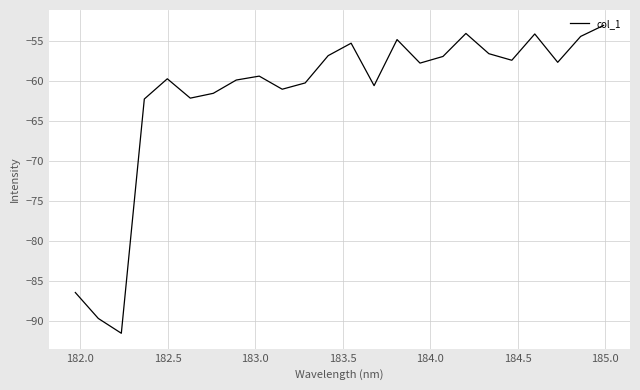

What is the minimum value shown in the chart?

-91.6